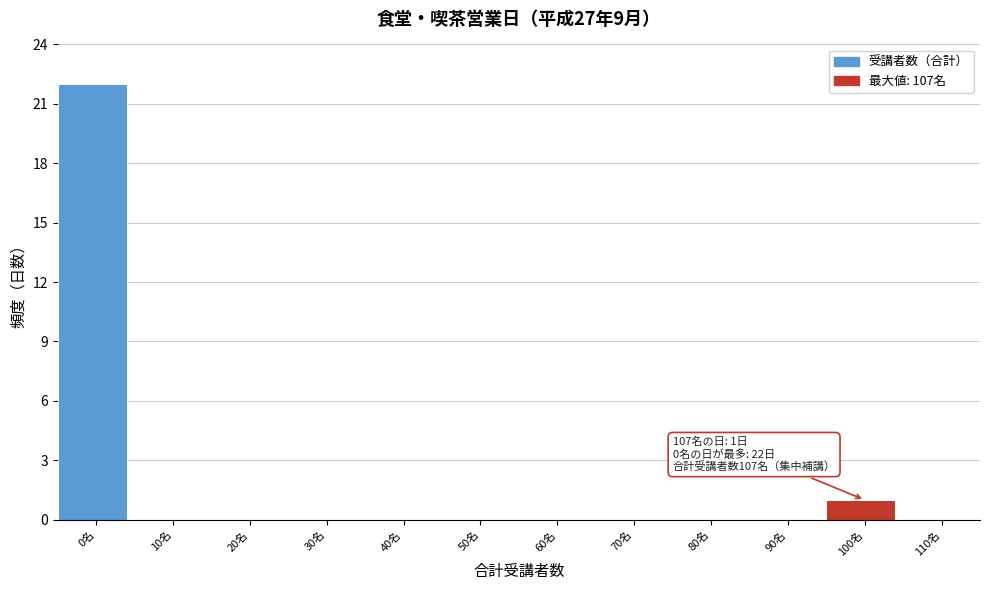

Reading right to left, what are all the values shown in this chart?

110名=0	100名=1	90名=0	80名=0	70名=0	60名=0	50名=0	40名=0	30名=0	20名=0	10名=0	0名=22